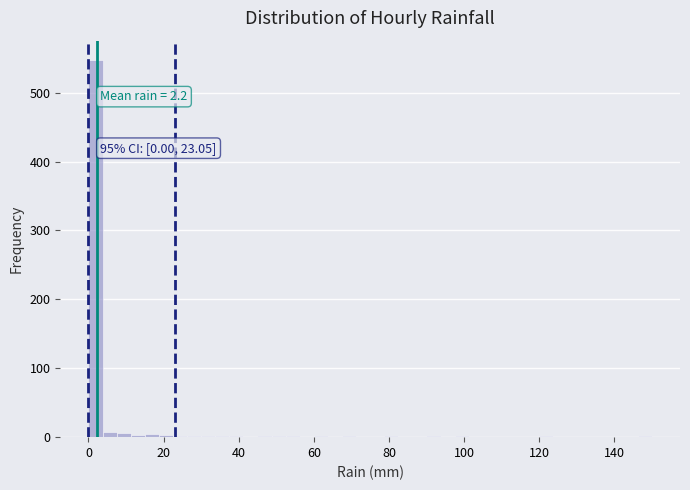

Around what value on the x-axis is the tallest bar? Give the approximate position of its centre, as read against the axis.

2